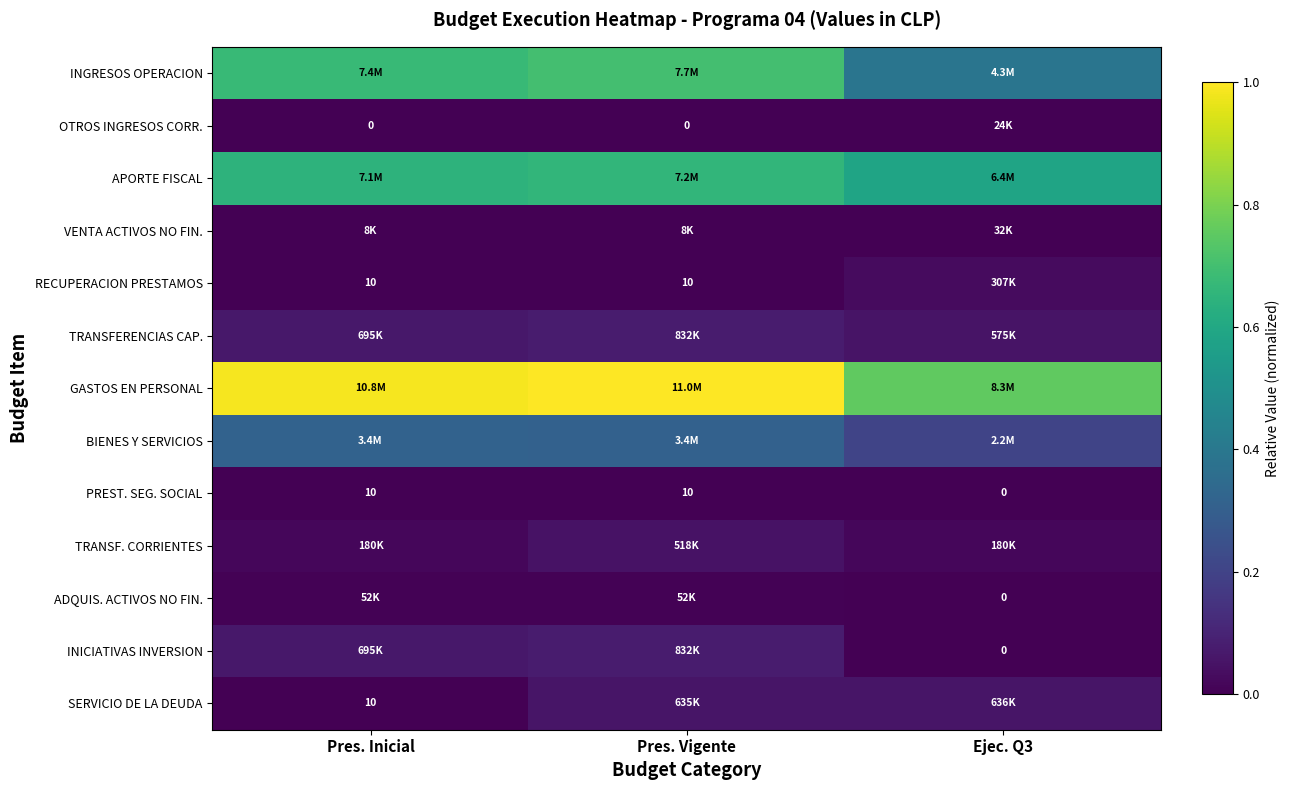

The value of VENTA ACTIVOS NO FIN. at Ejec. Q3 is 0.0. True or false?

False